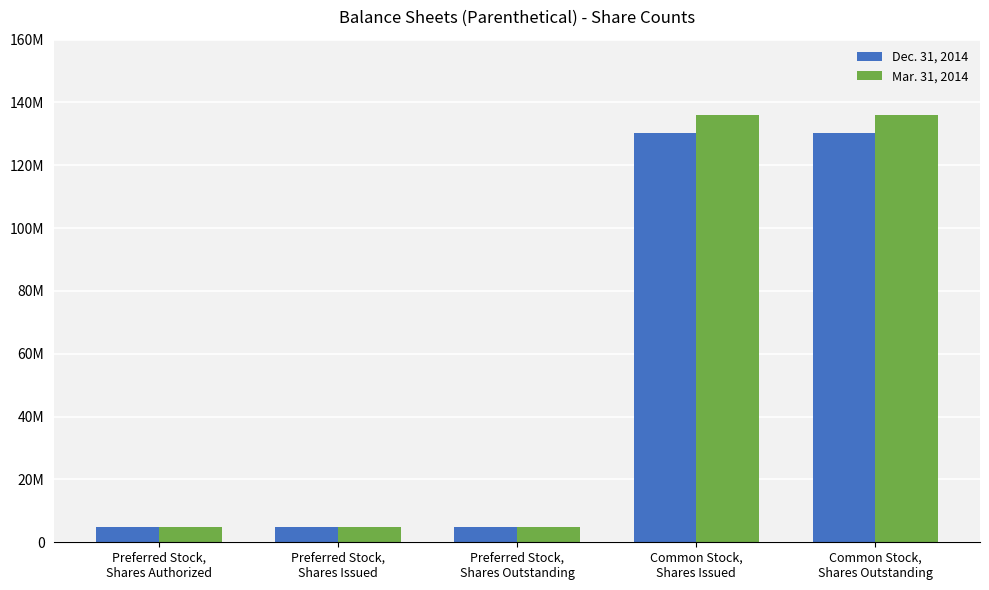

At which category is the sum across all series the highest?

Common Stock,
Shares Issued